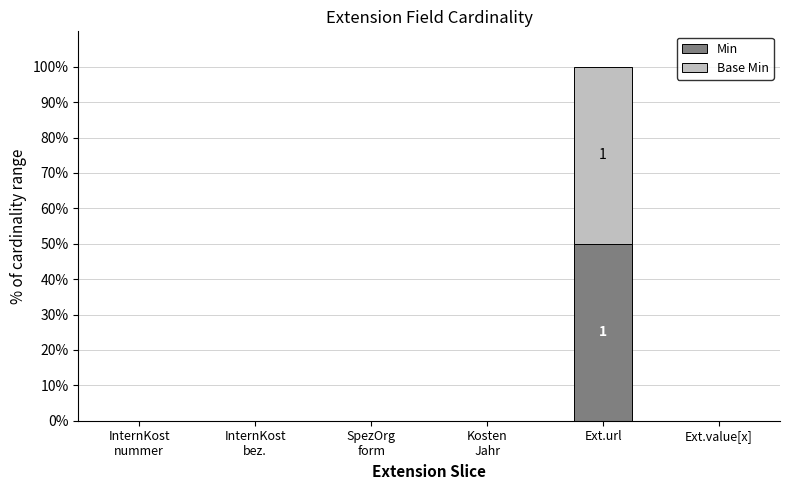

What is the average value of the Min series?

8